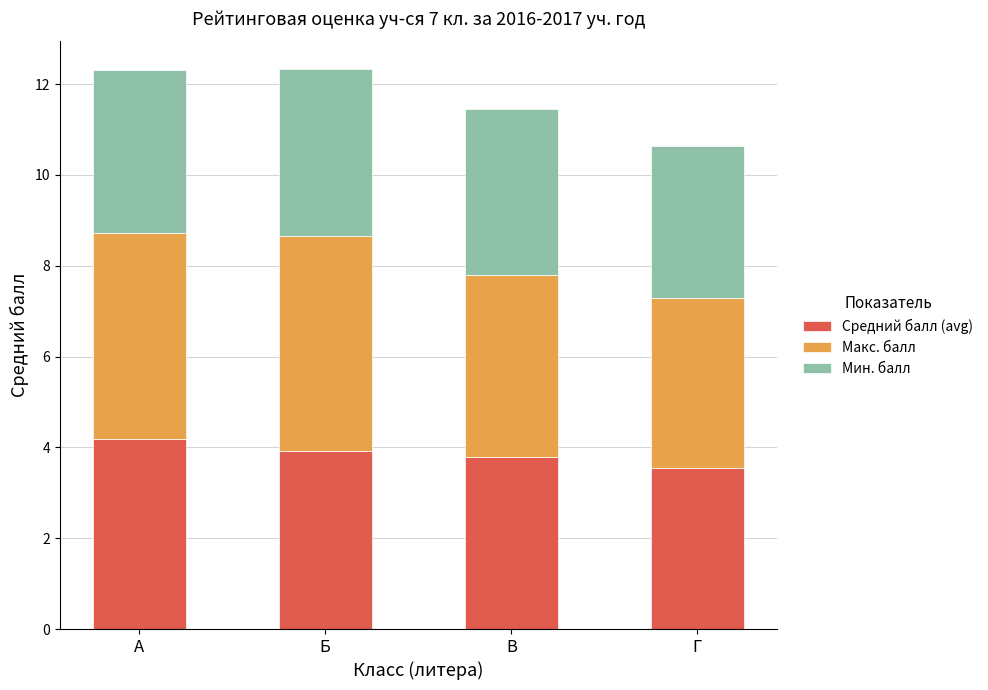

True or false: Средний балл (avg) has a value of 2.2 at A.

False